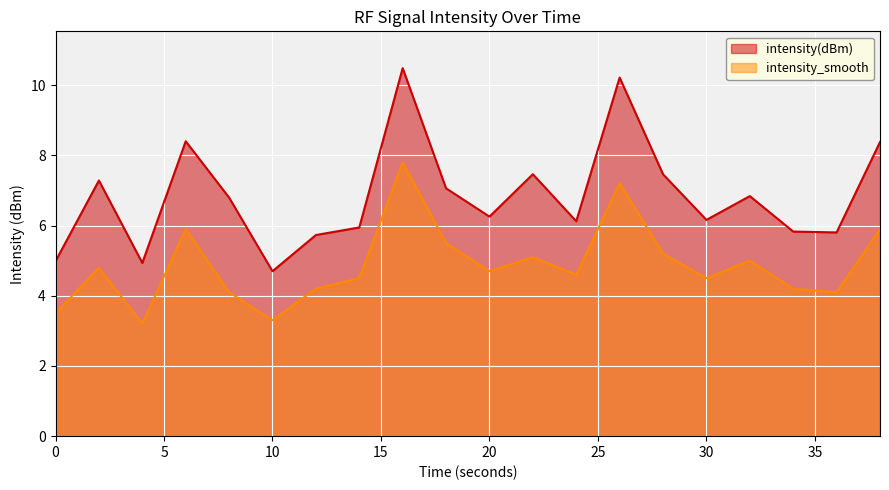

At which label does intensity(dBm) reach its minimum?

10